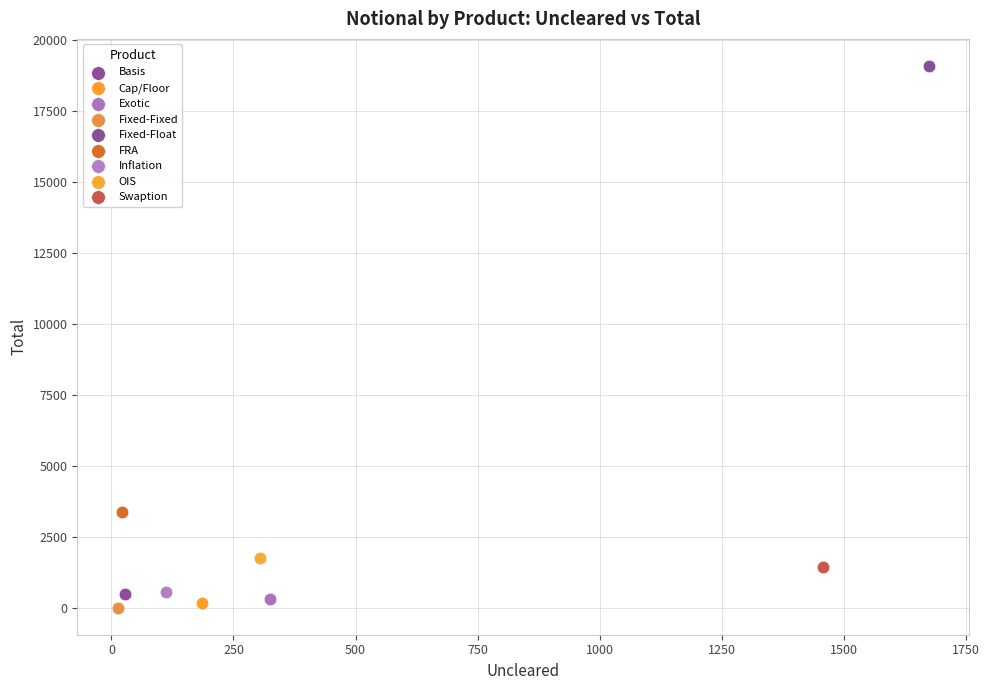

Which series reaches the minimum Y coordinate?

Fixed-Fixed